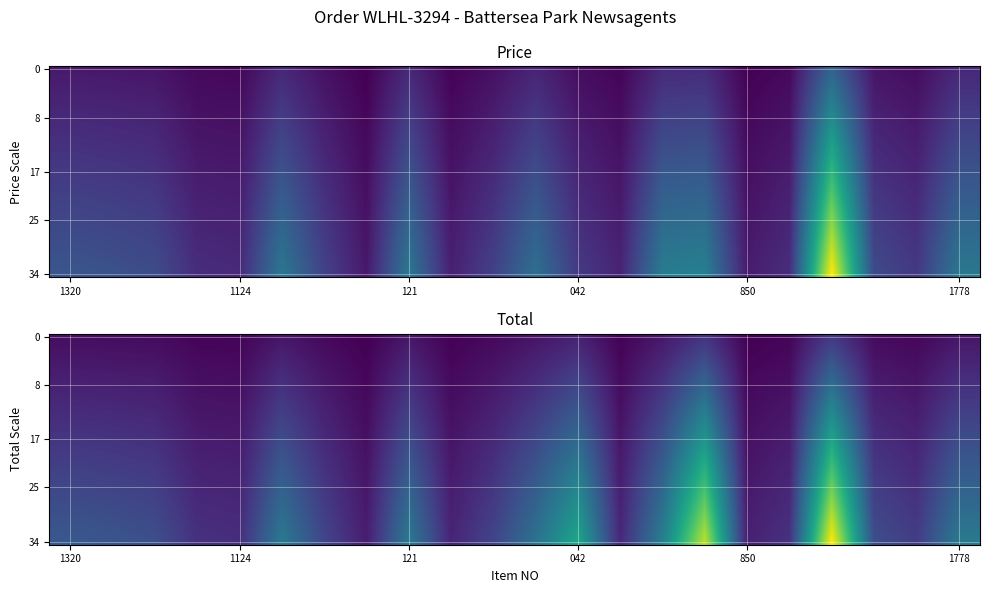

The value of 17 at 1320 is 13.3. True or false?

False